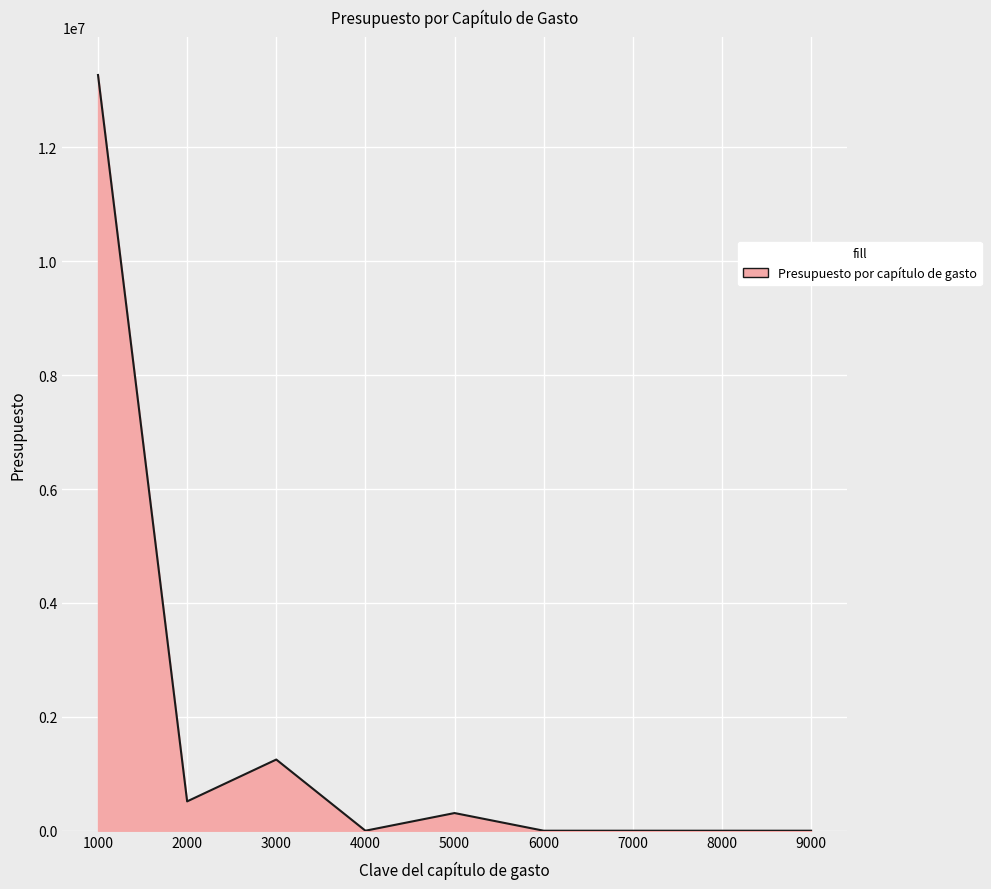

What is the change in value from 1000 to 7000?

-13272640.4